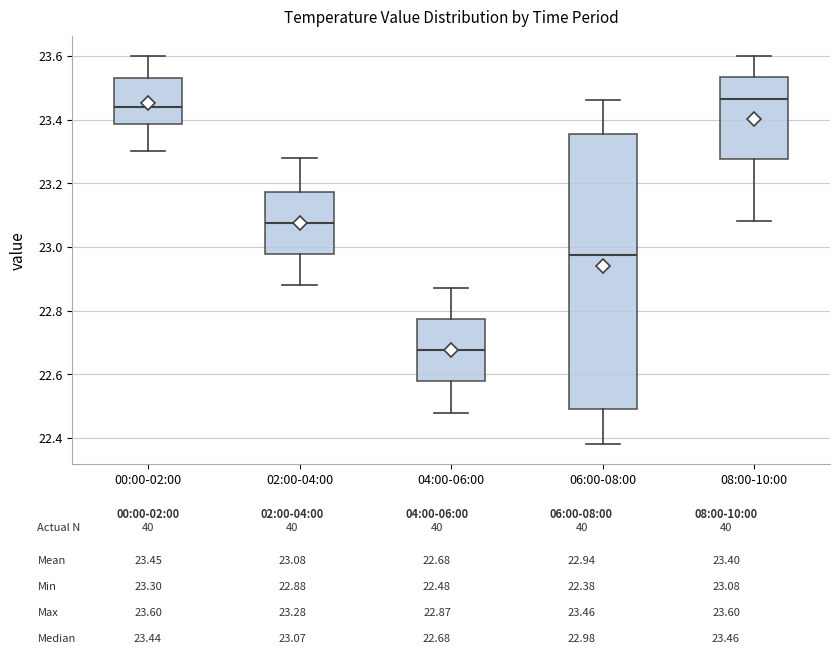

Which box has the highest median line?

08:00-10:00